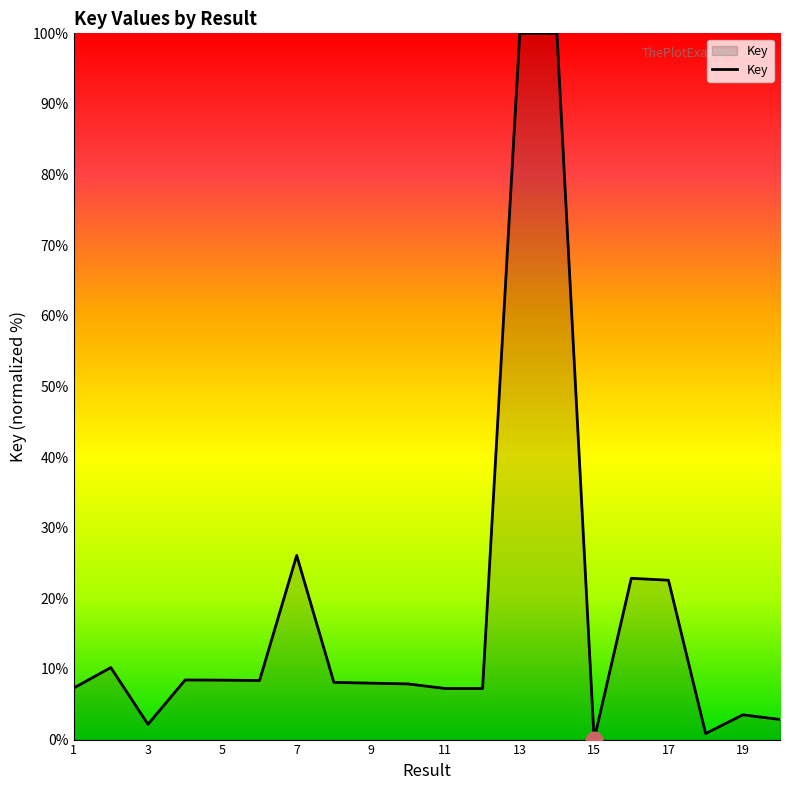

What is the sum of all values?

362.0